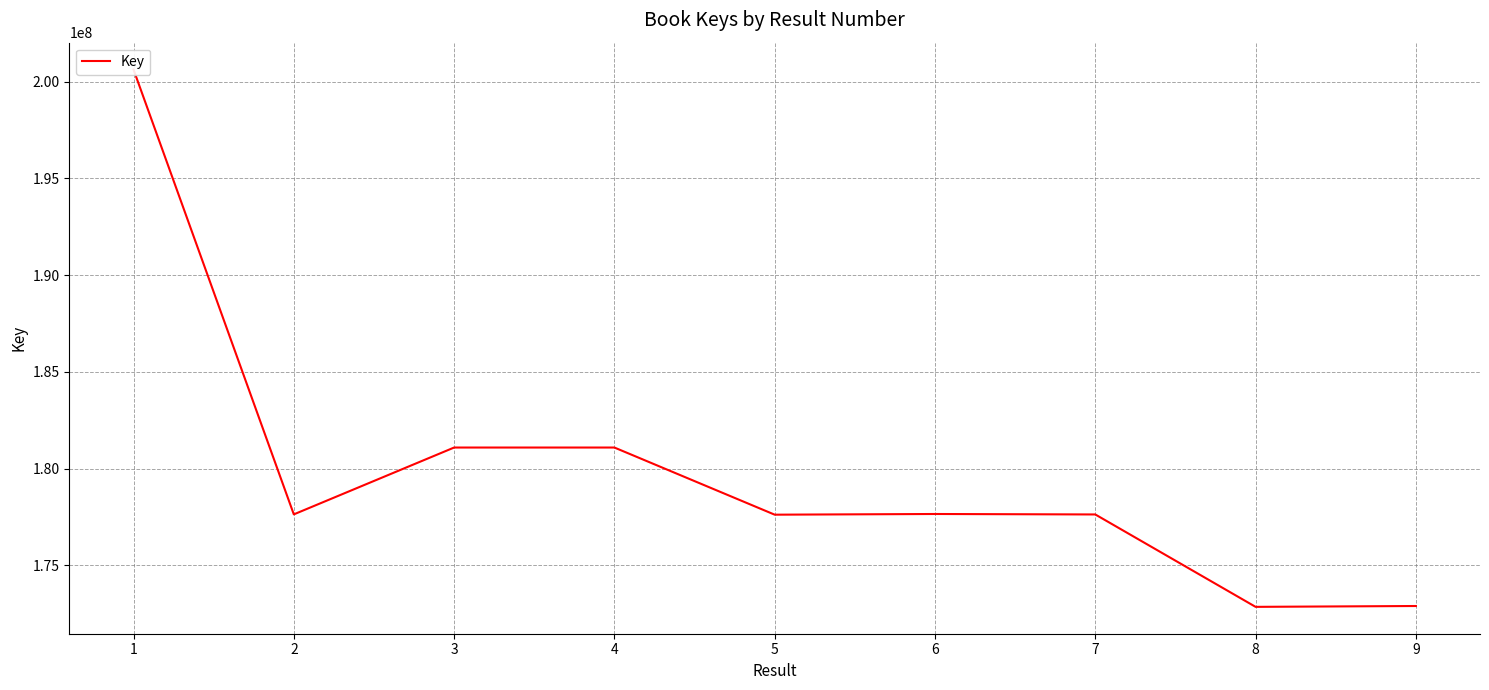

What is the sum of all values?

1619091265